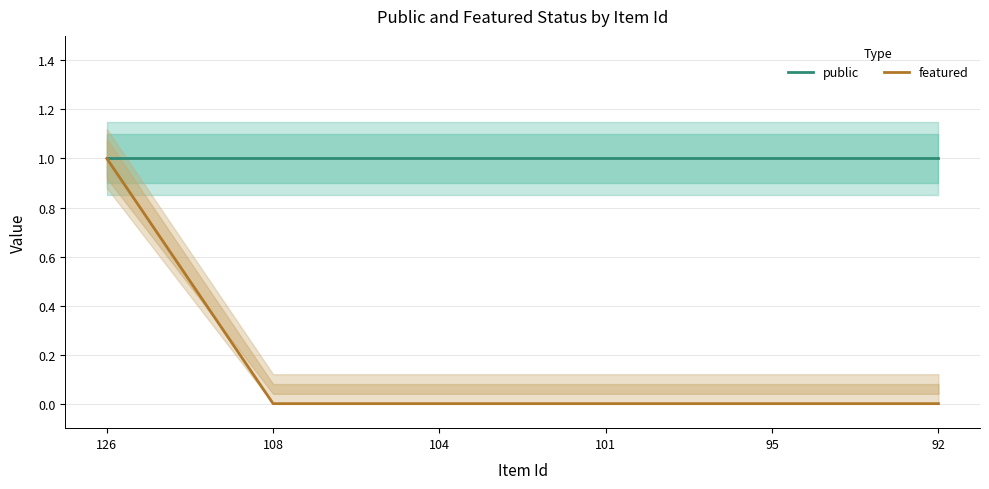

Which series changed the most between 126 and 108?

featured